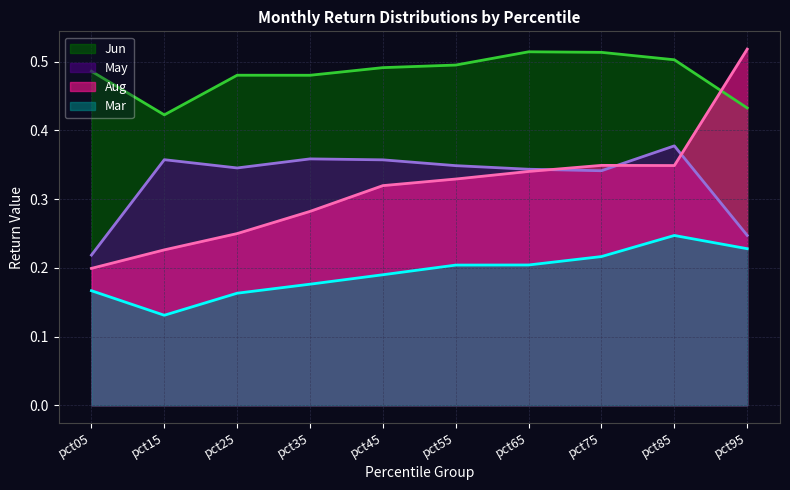

What is the difference between the second highest and minimum values in the Jun series?

0.1